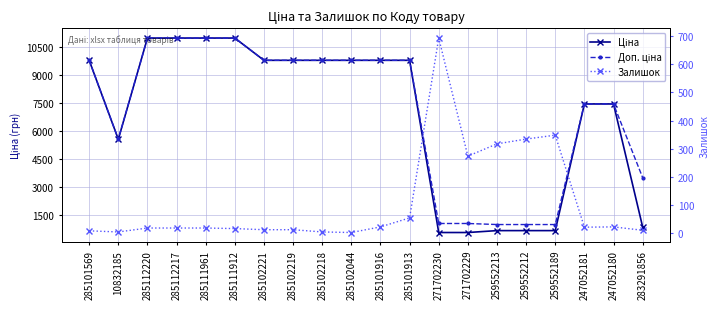

How many lines are shown in the chart?

3